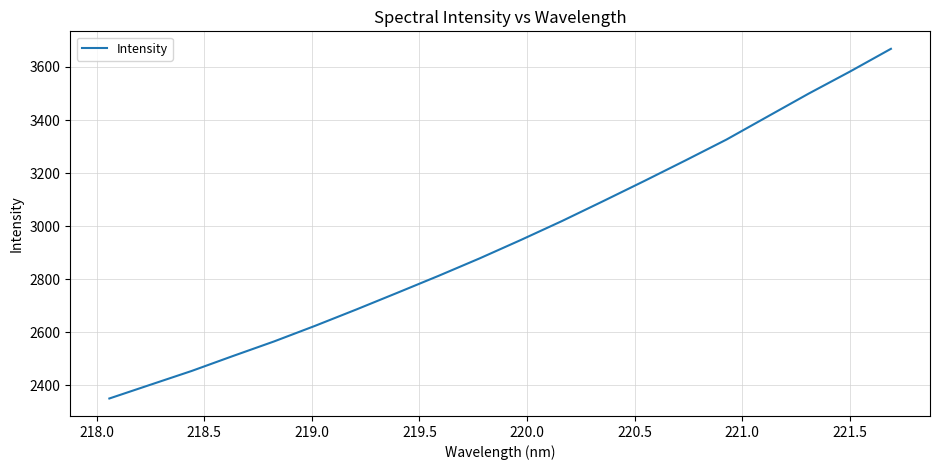

What is the difference between the maximum and minimum values?

1317.9